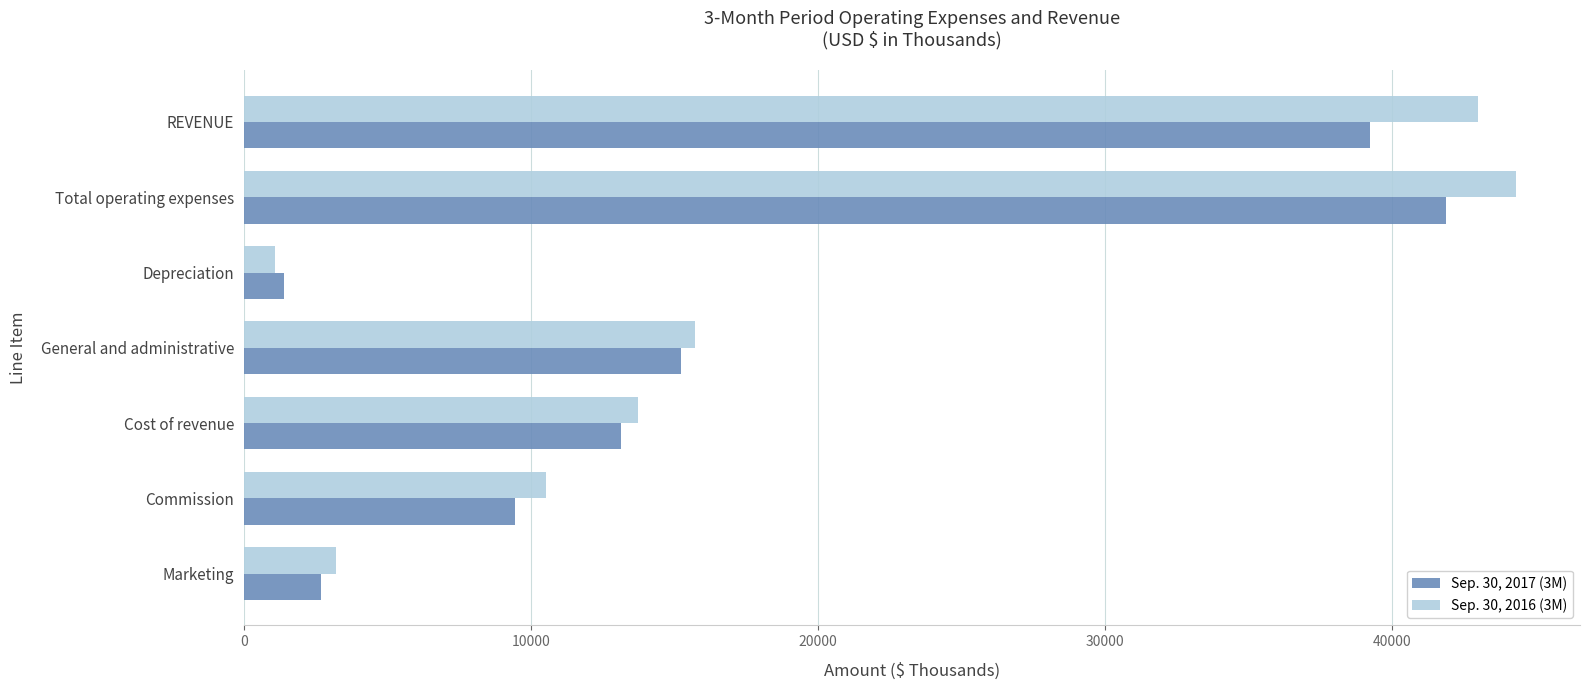

True or false: Sep. 30, 2017 (3M) has a value of 9462 at Commission.

True